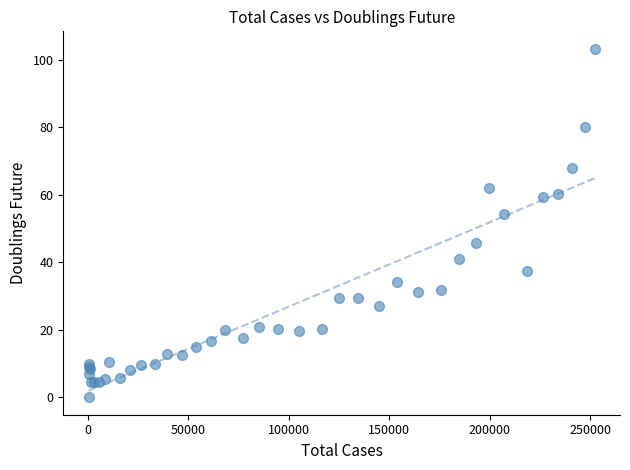

What Y value in the scatter plot is closest to 51?

54.3